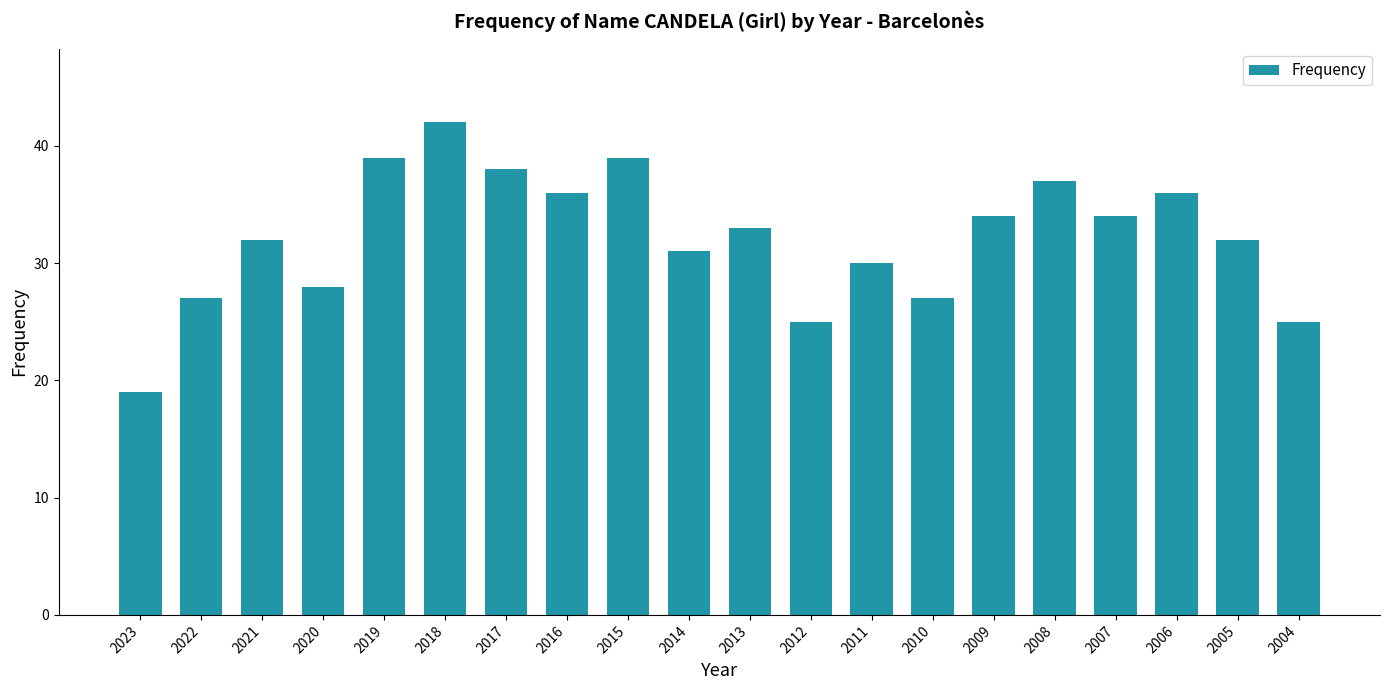

The value at 2014 is 31. True or false?

True